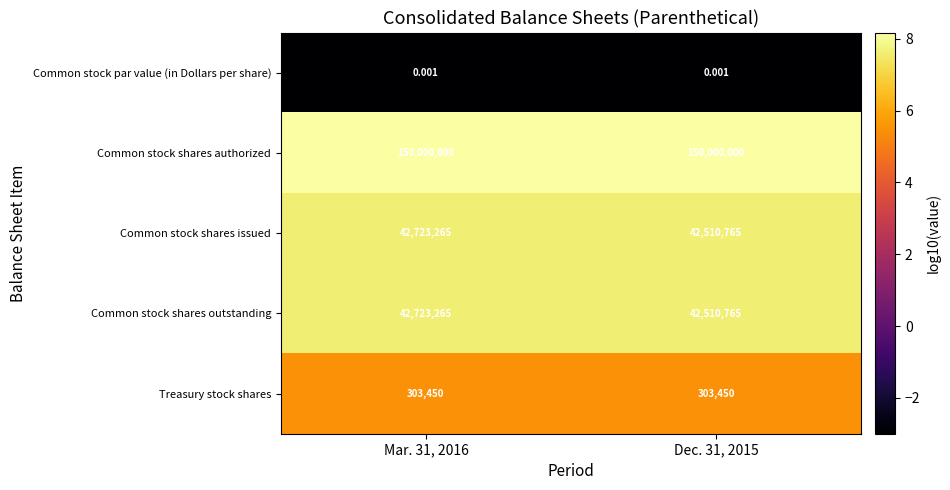

Which series has the largest total across all categories?

Common stock shares authorized